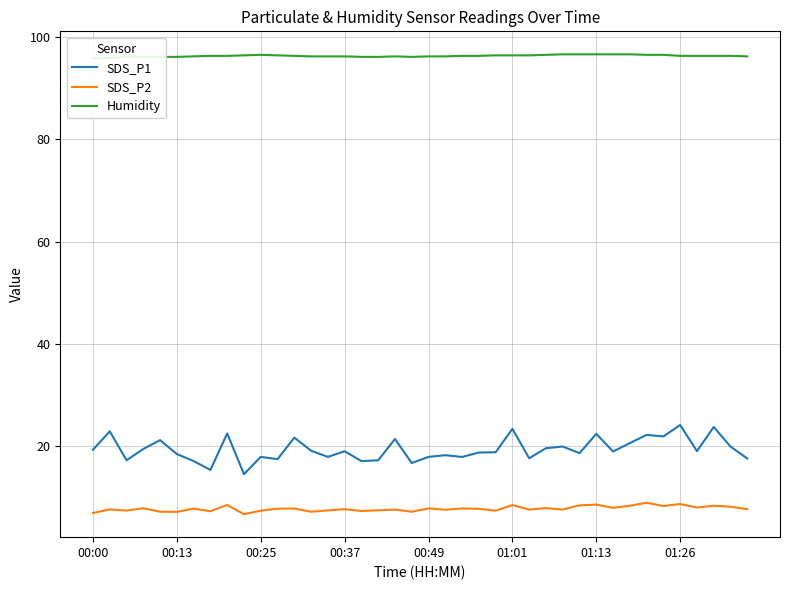

True or false: Humidity and SDS_P1 intersect in this chart.

False